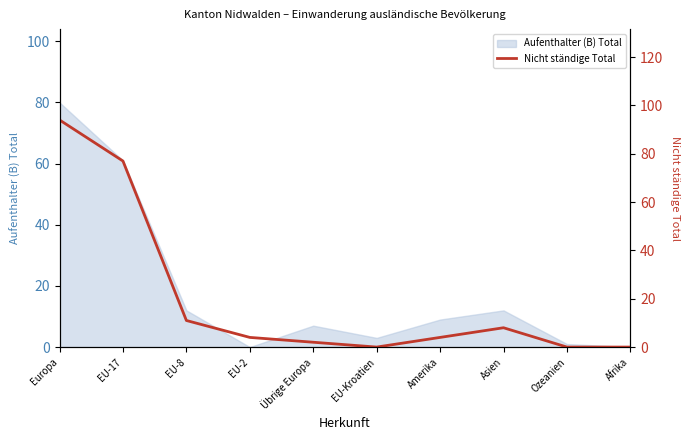

Reading left to right, extract all data points from this chart.

94	77	11	4	2	0	4	8	0	0